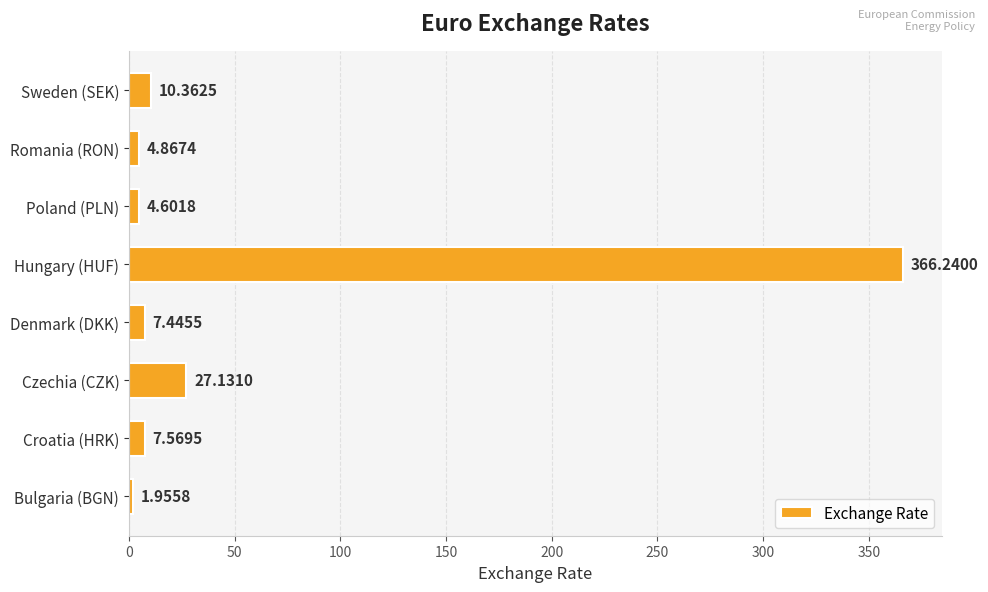

Which label corresponds to the largest value in the chart?

Hungary (HUF)